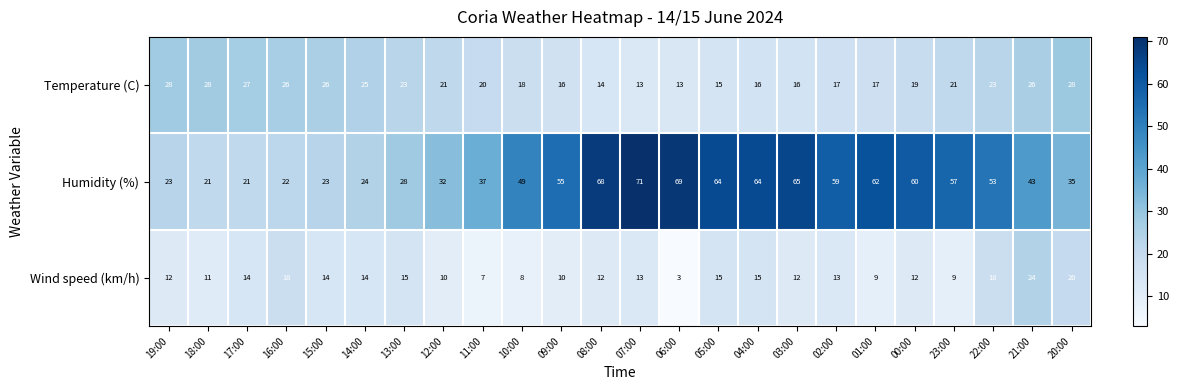

How many values in the Wind speed (km/h) series are below 13?

12